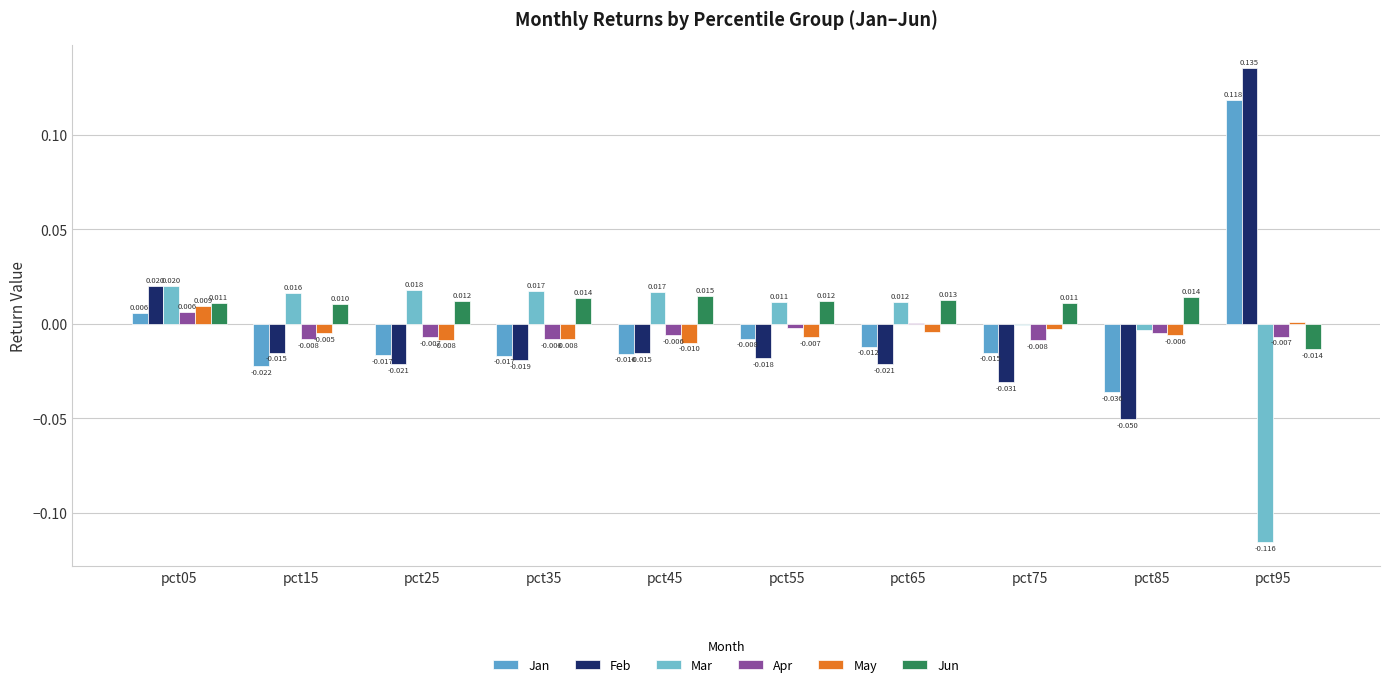

How many values in the Jan series exceed 0?

2